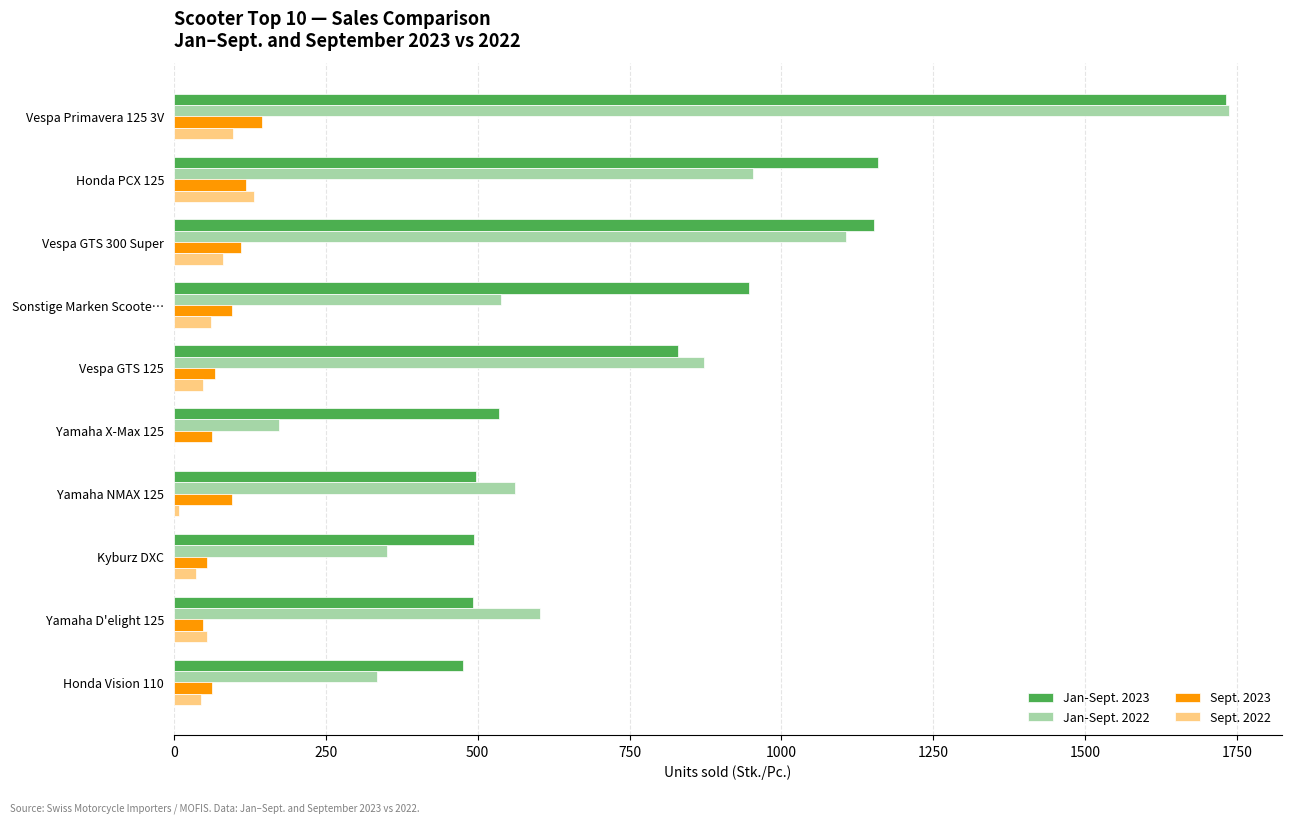

True or false: Jan-Sept. 2023 has a value of 254 at Yamaha NMAX 125.

False